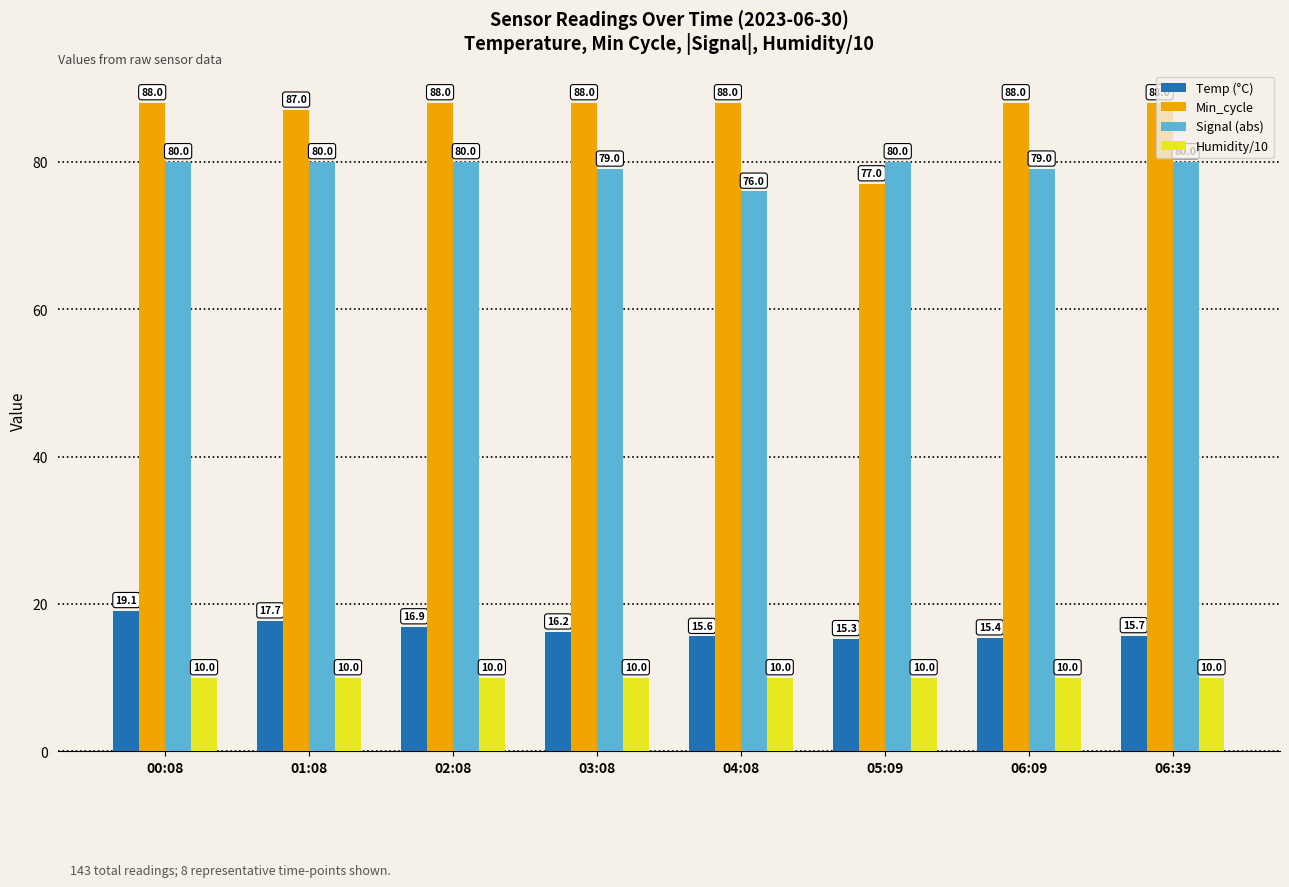

Is it true that Humidity/10 equals 10.0 at 06:09?

True